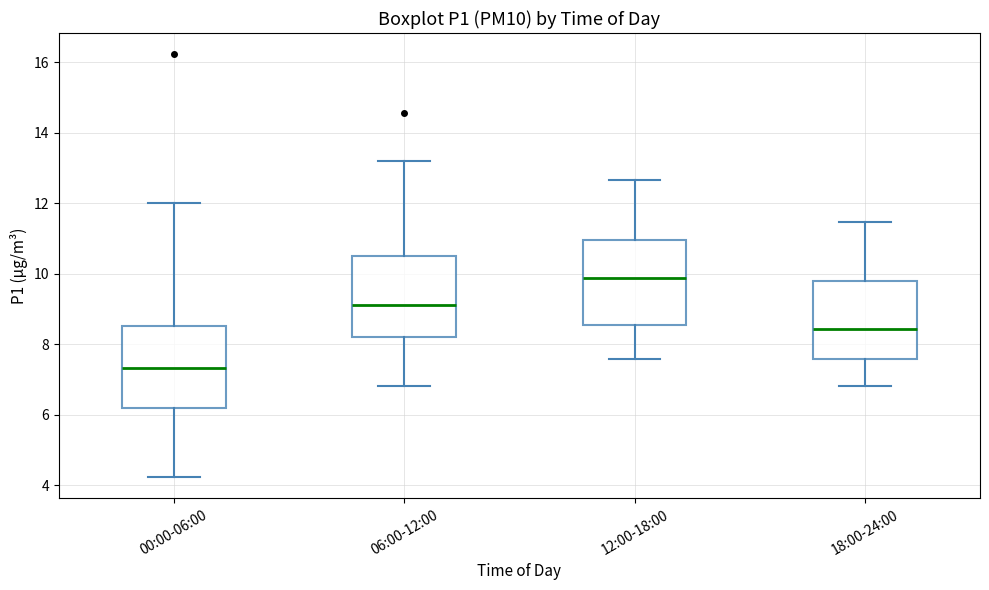

Which box's median line is the lowest?

00:00-06:00